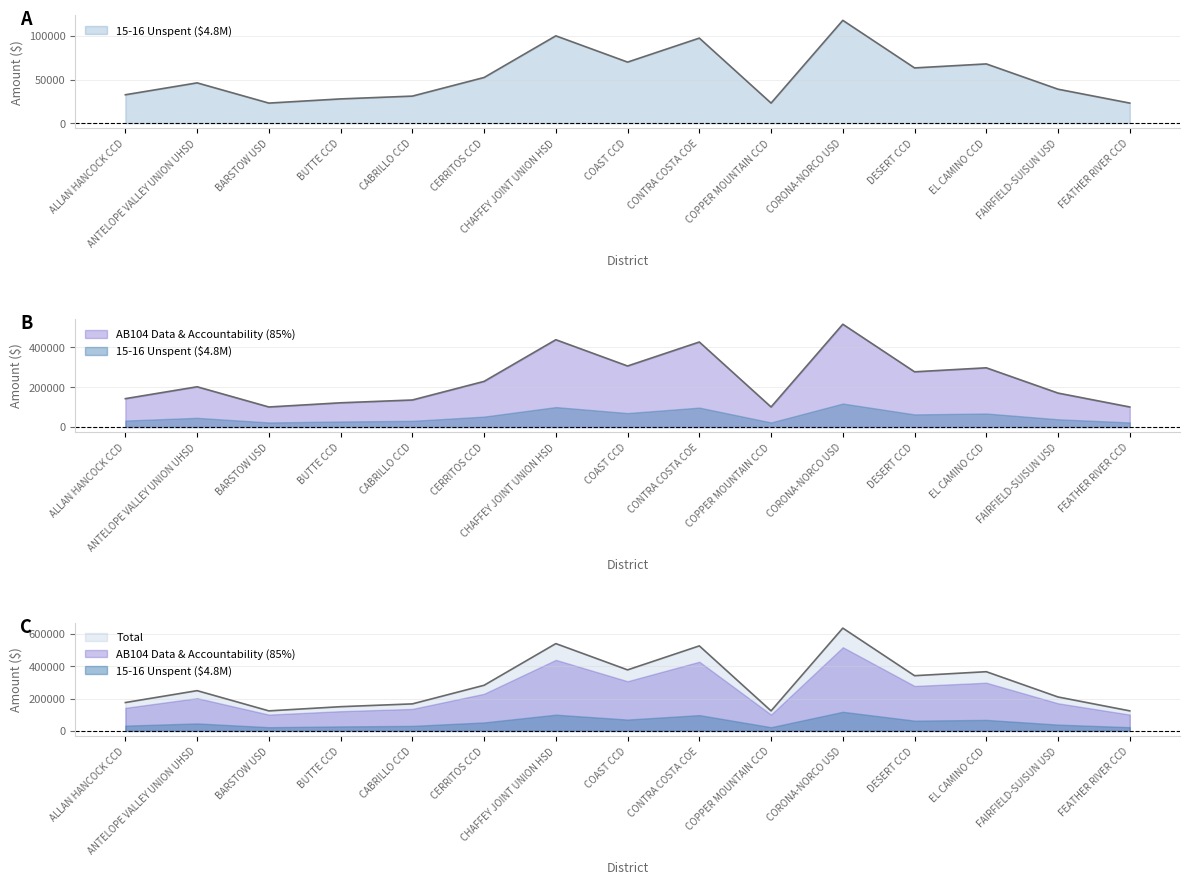

At which label is 15-16 Unspent ($4.8M) closest to 70517?

COAST CCD